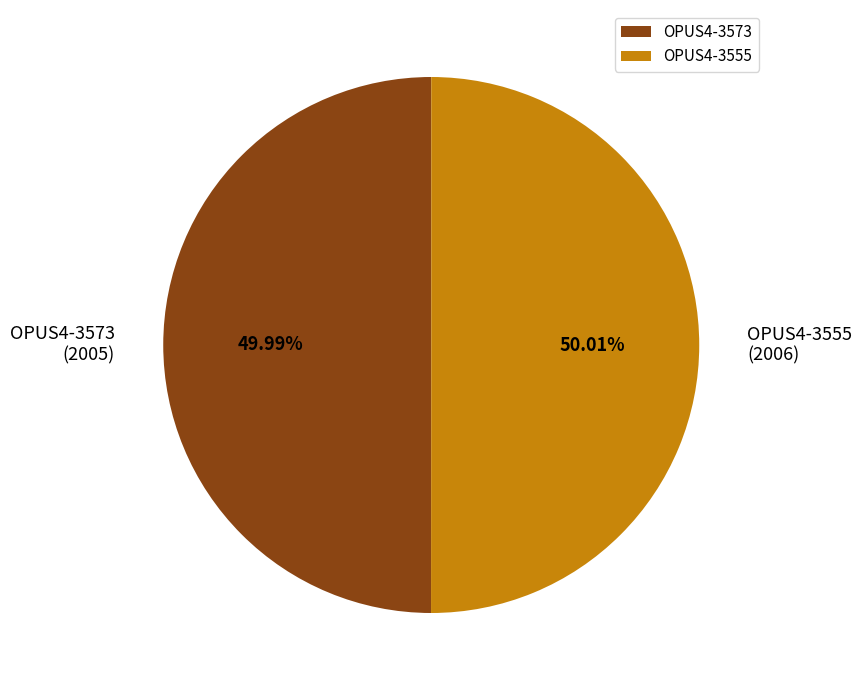

Combined, do OPUS4-3573 and OPUS4-3555 account for over 50%?

Yes